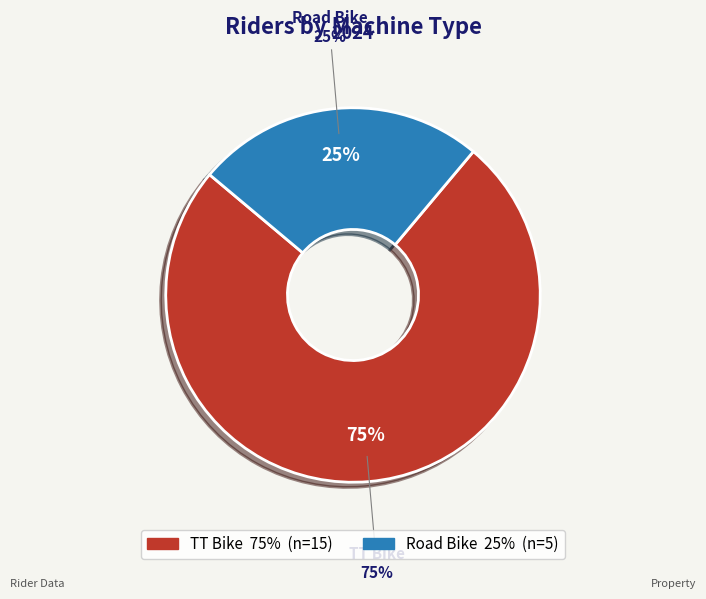

Does Road Bike represent more than half of the total?

No